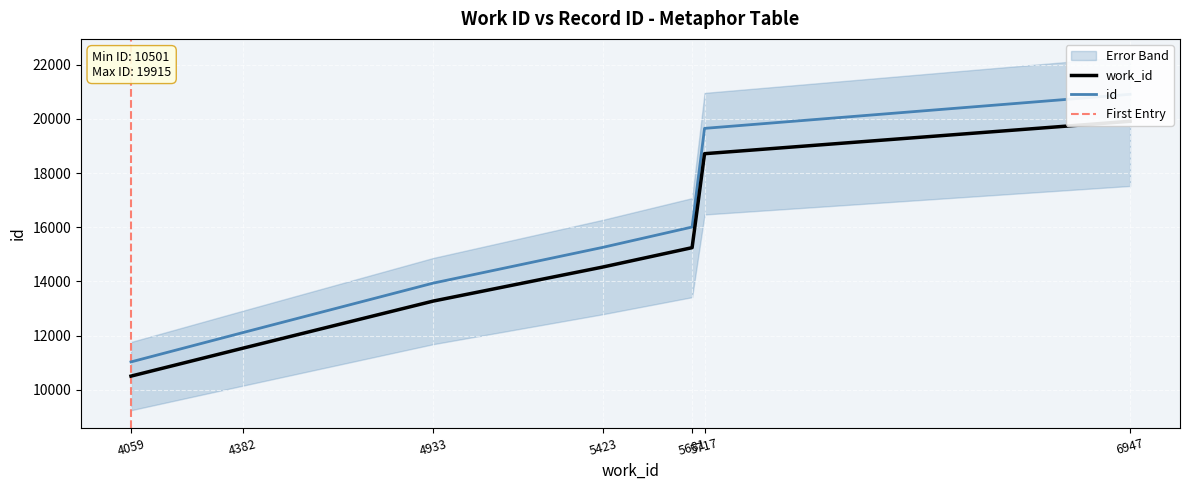

At which label is the value closest to 15208?

5681